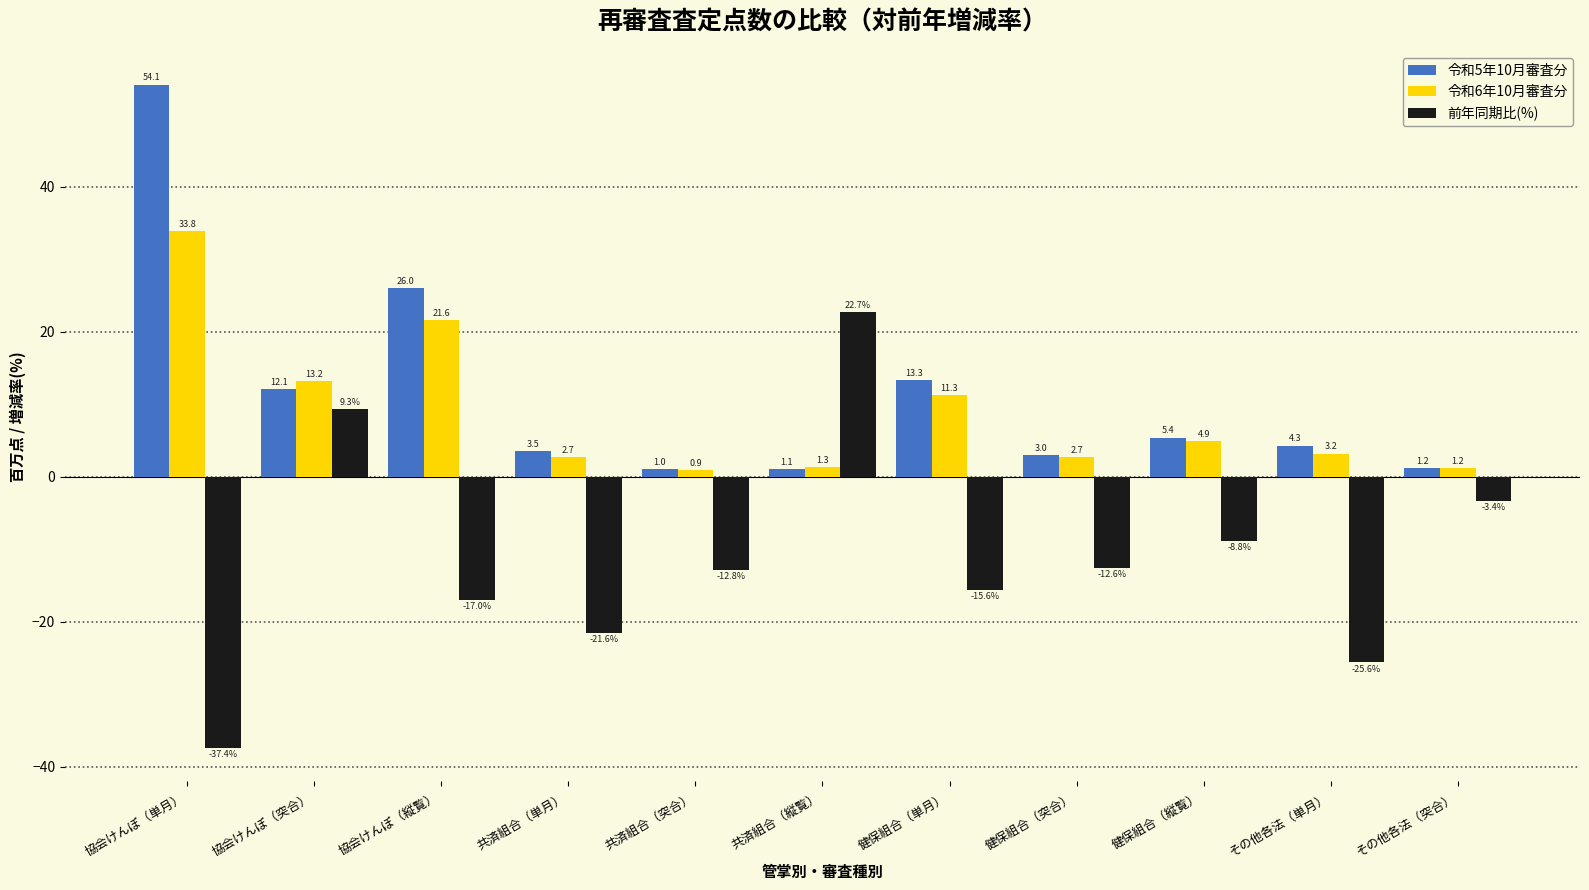

What position from the right is 共済組合（縦覧）?

6